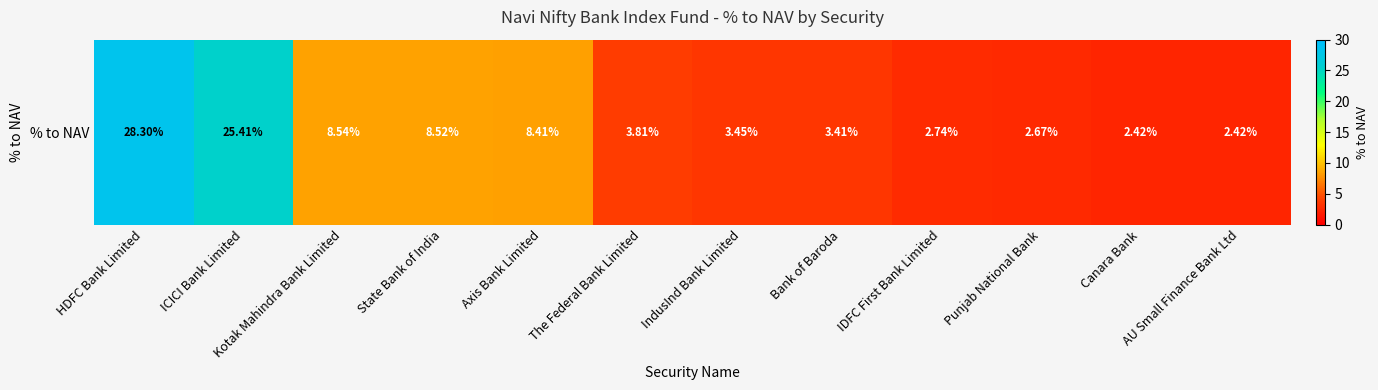

What is the sum of all values?

100.1